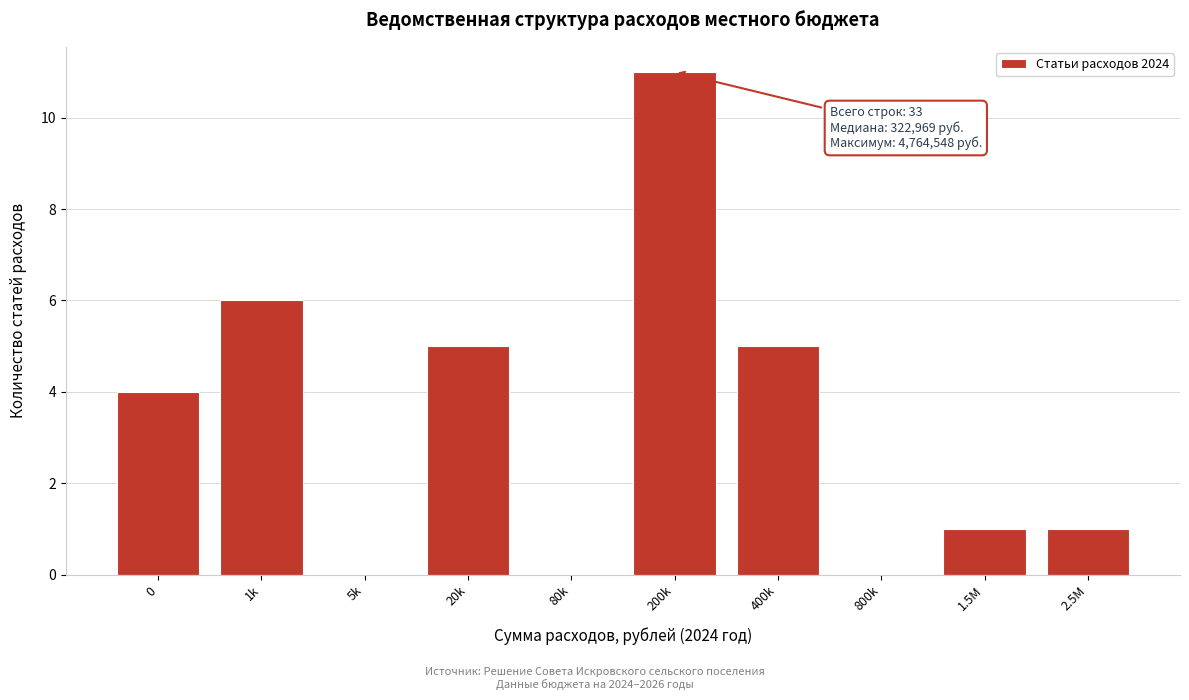

Reading left to right, what are all the values shown in this chart?

0=4	1k=6	5k=0	20k=5	80k=0	200k=11	400k=5	800k=0	1.5M=1	2.5M=1